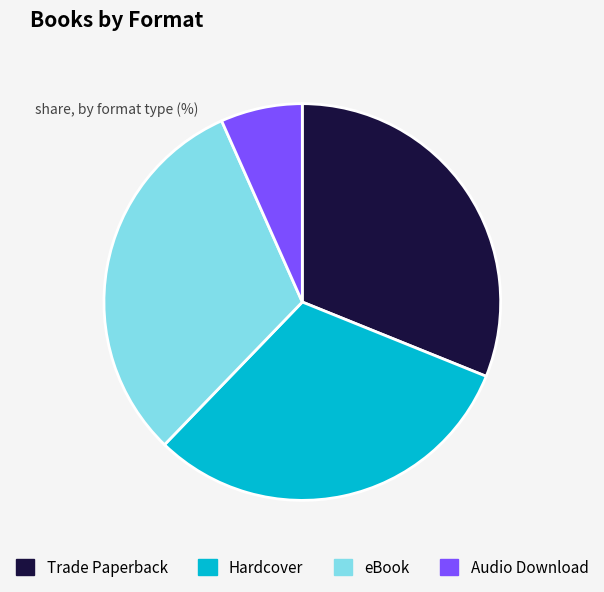

How many slices are in this pie chart?

4